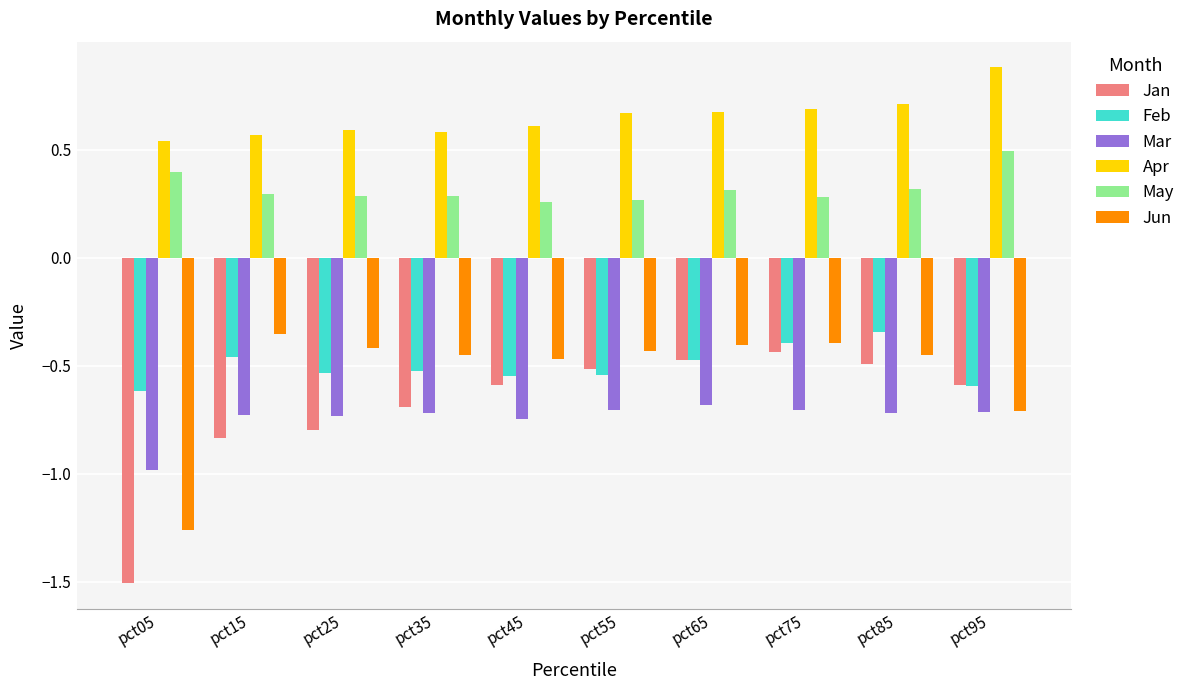

The Mar series shows -1.1 at pct25. True or false?

False